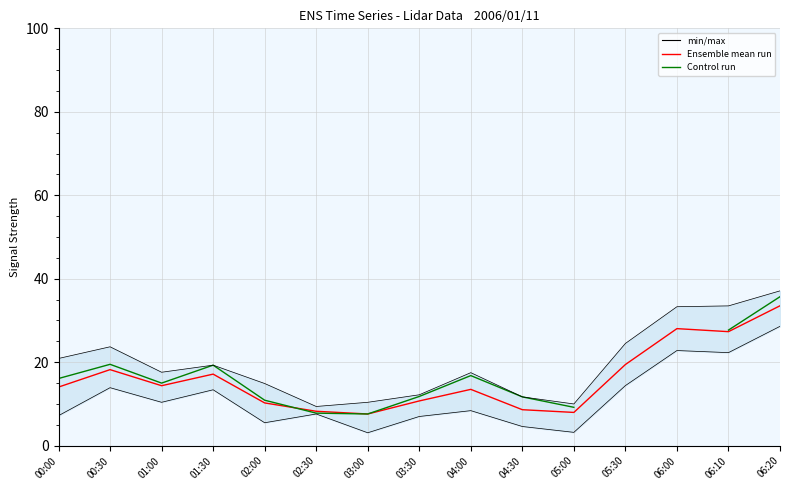

Read the Control run value at 00:00.

16.1